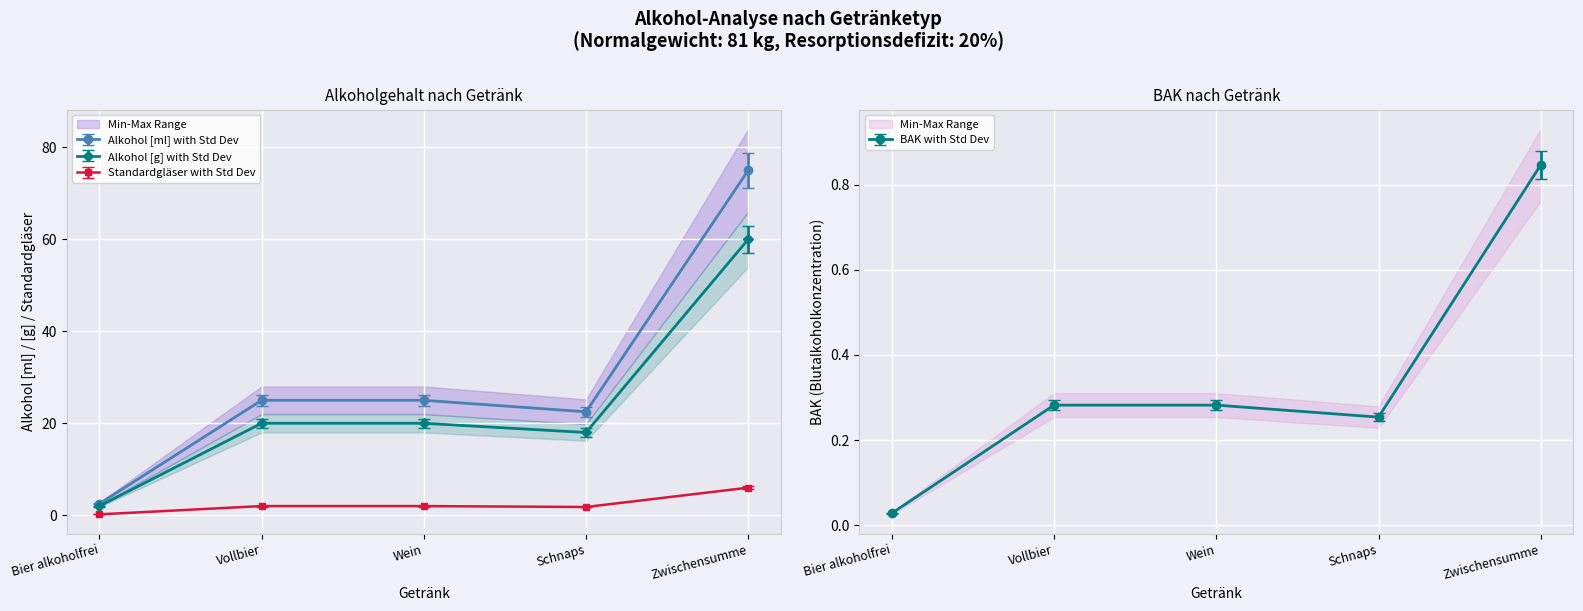

How many lines are shown in the chart?

4